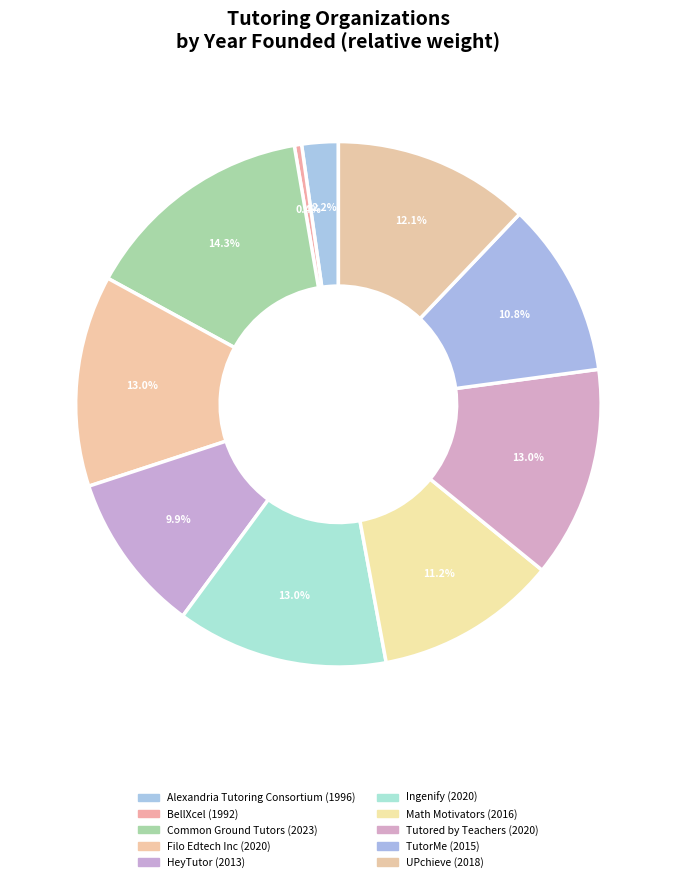

How many segments does this pie chart have?

10